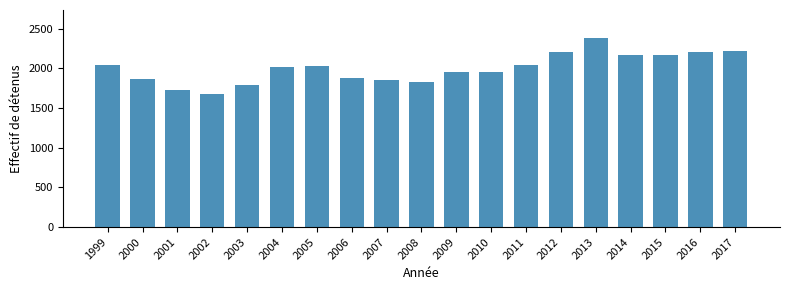

What is the ratio of the value at 2012 to the value at 2017?

1.0